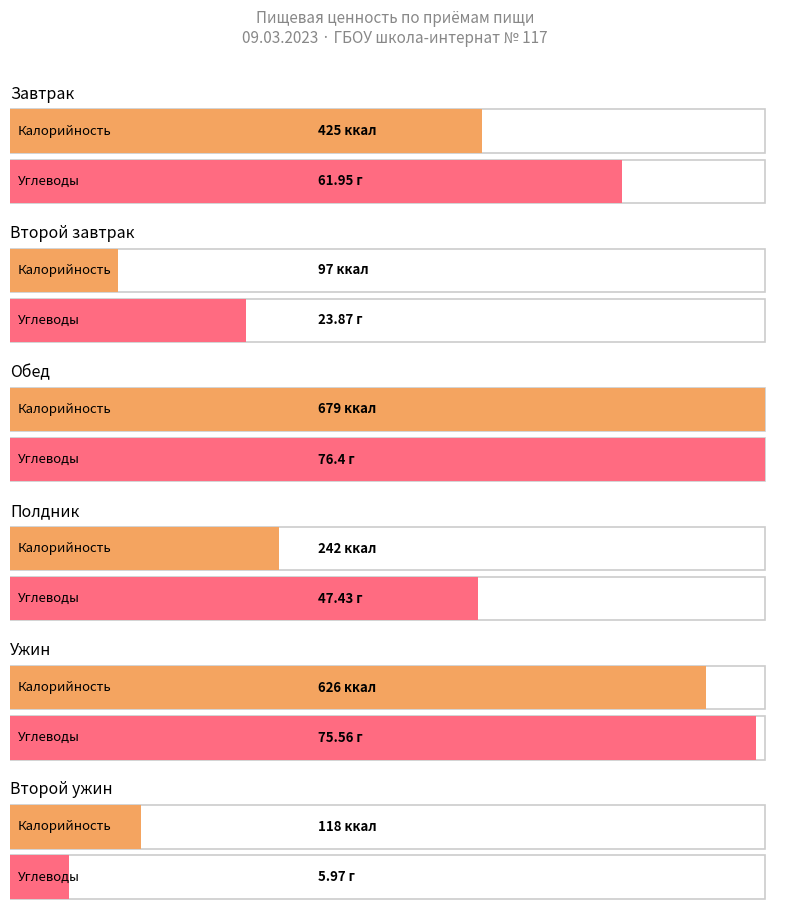

Which series changed the most between Завтрак and Полдник?

Калорийность